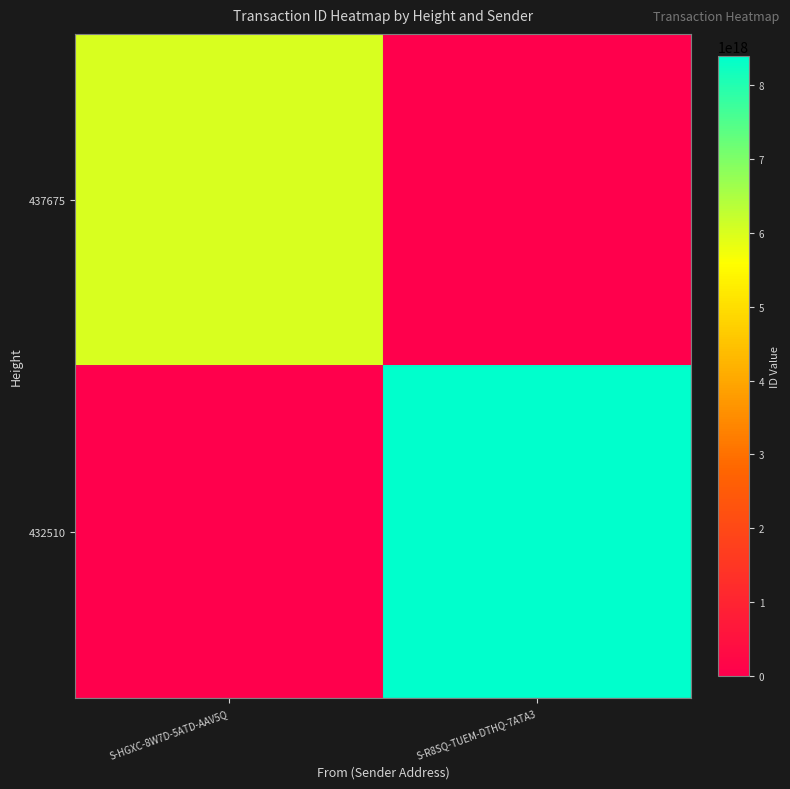

Which label corresponds to the smallest value in the chart?

S-R8SQ-TUEM-DTHQ-7ATA3